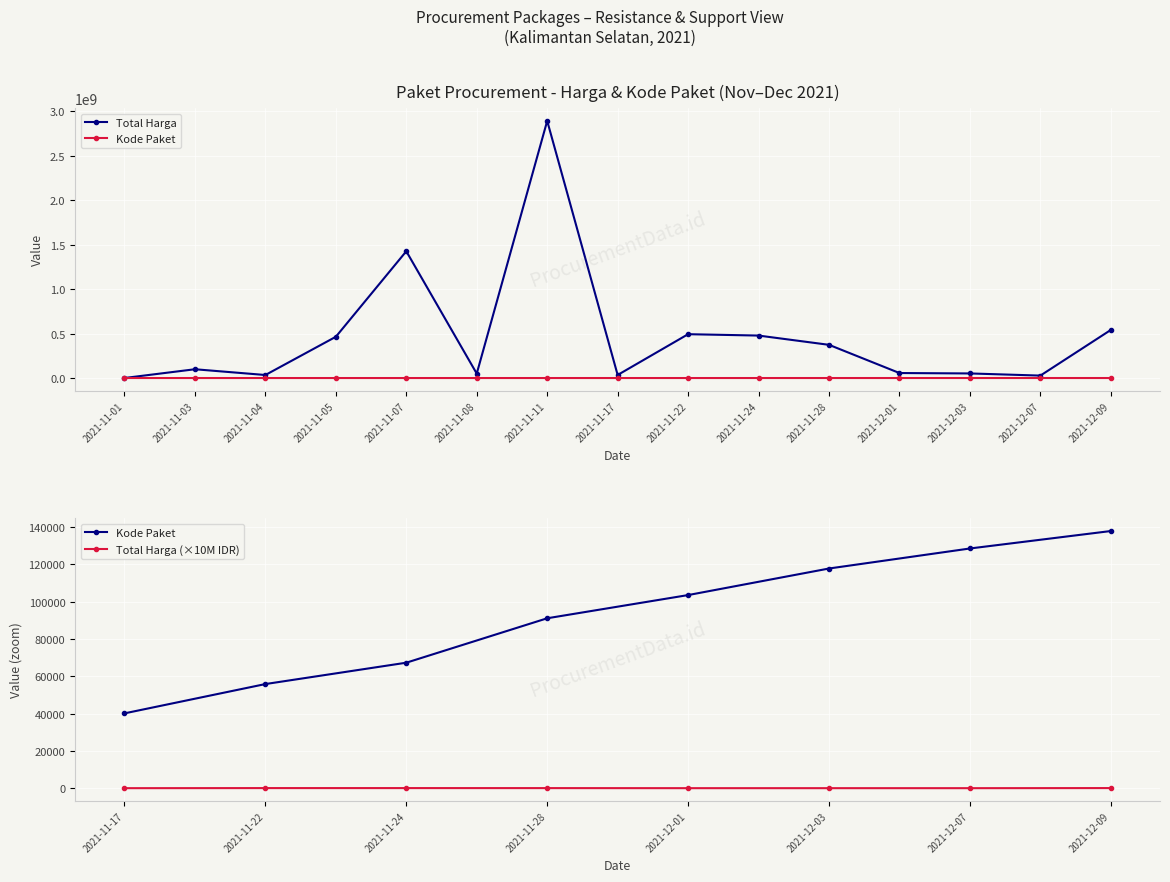

Which series changed the most between 2021-11-04 and 2021-11-07?

Total Harga